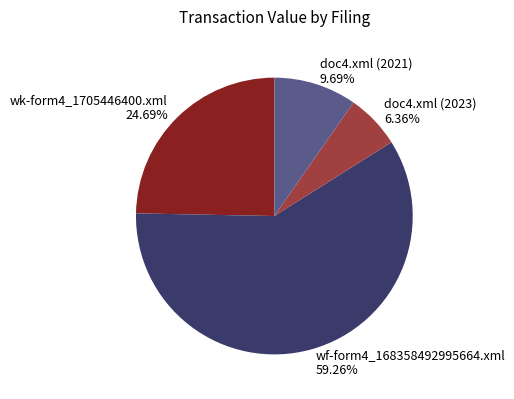

Does wf-form4_168358492995664.xml represent more than half of the total?

Yes